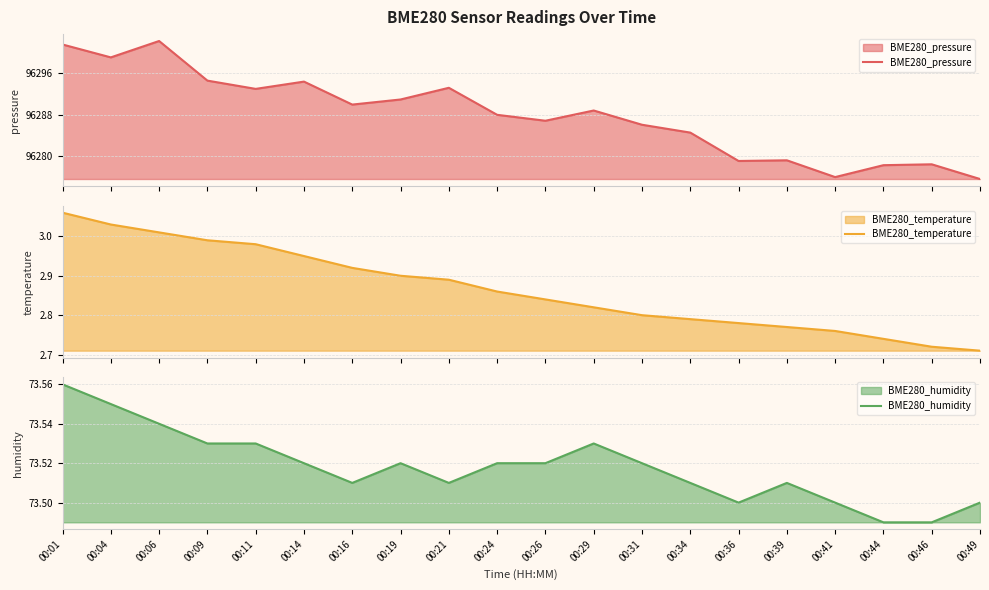

Which category has the lowest value across all series?

00:49